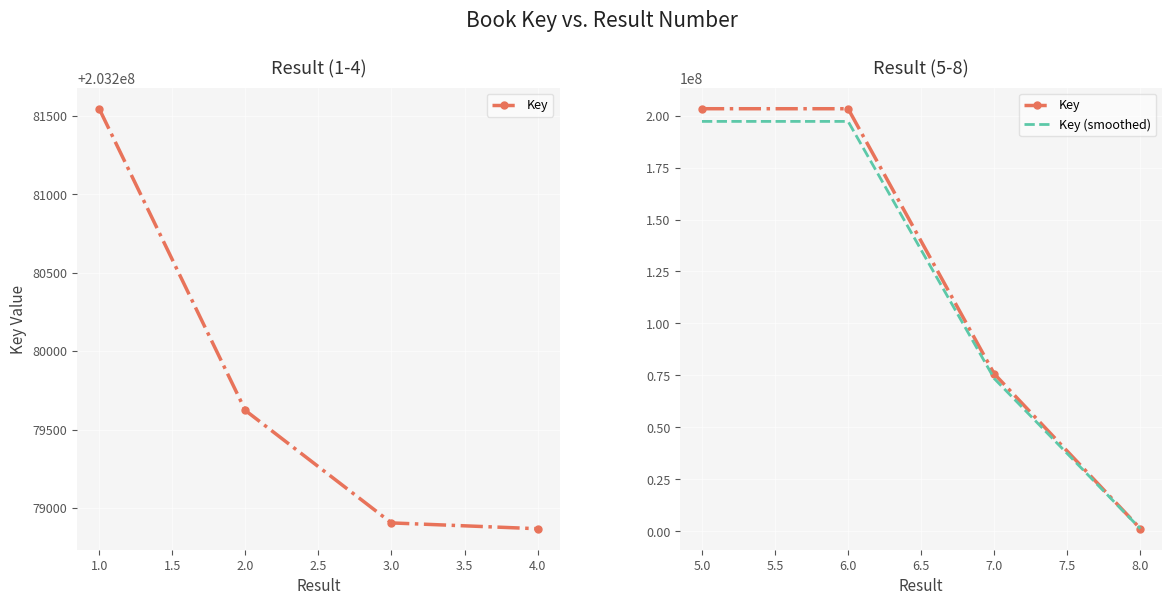

True or false: Key and Key (smoothed) cross at least once.

False